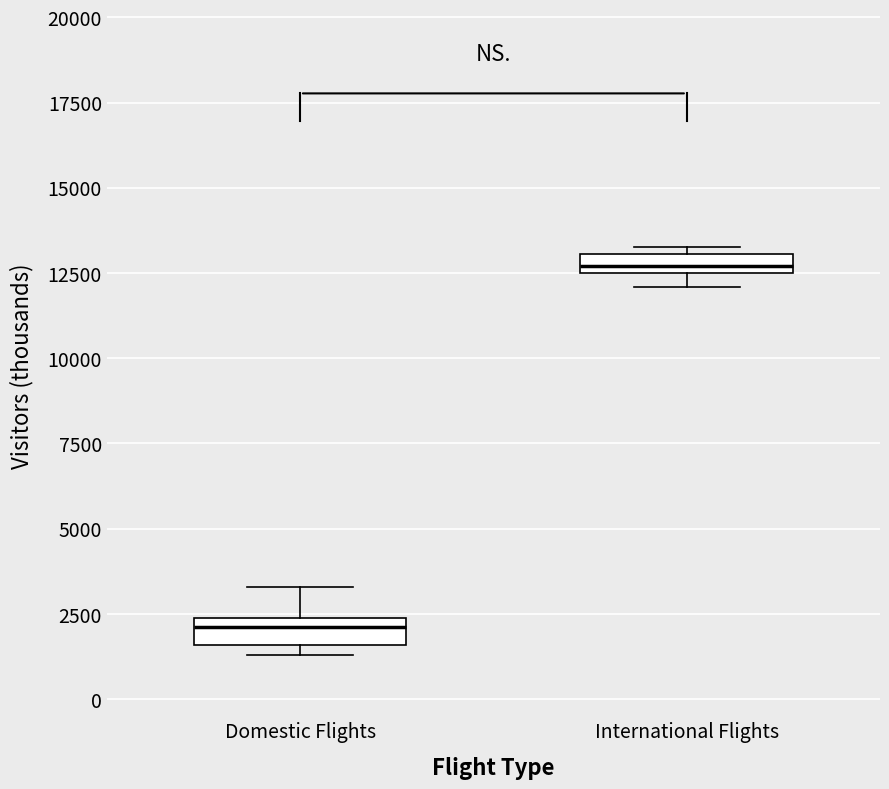

Which box's median line is the highest?

International Flights